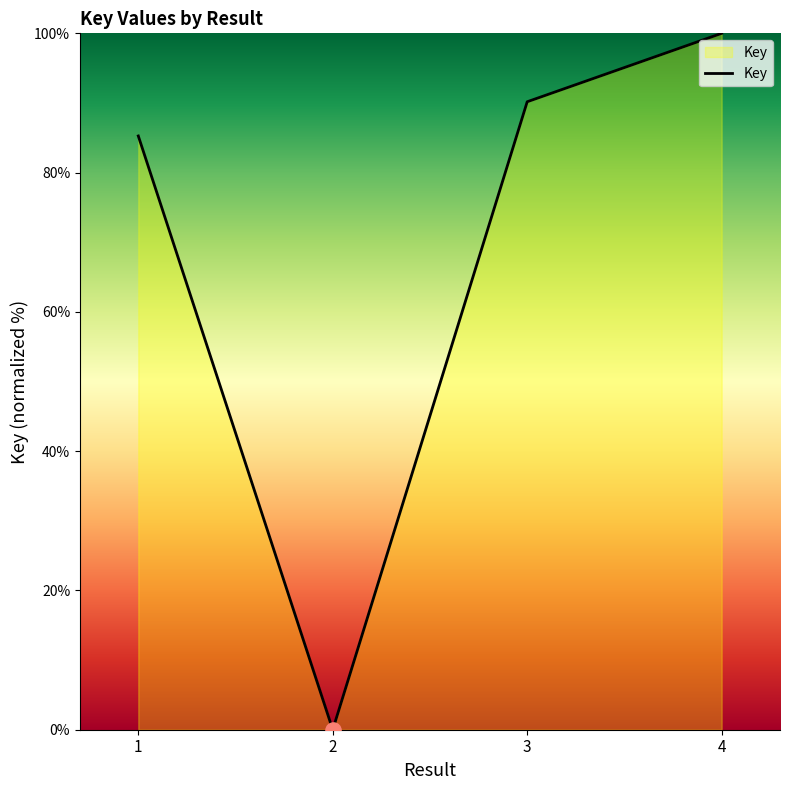

Between 1 and 2, which is larger?

1